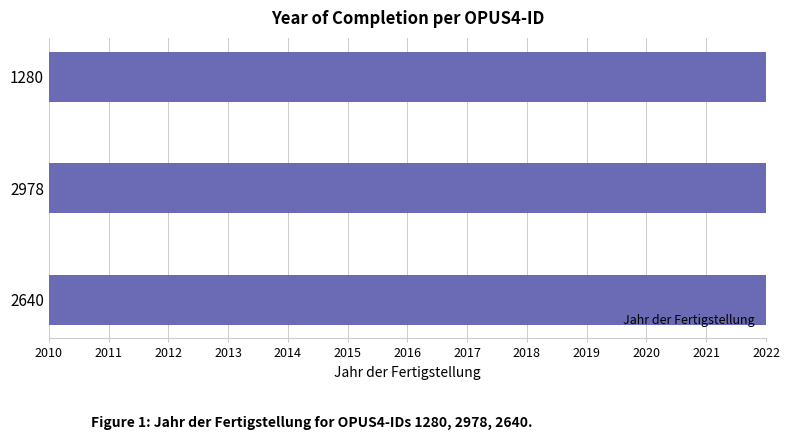

How many distinct data groups are displayed?

1